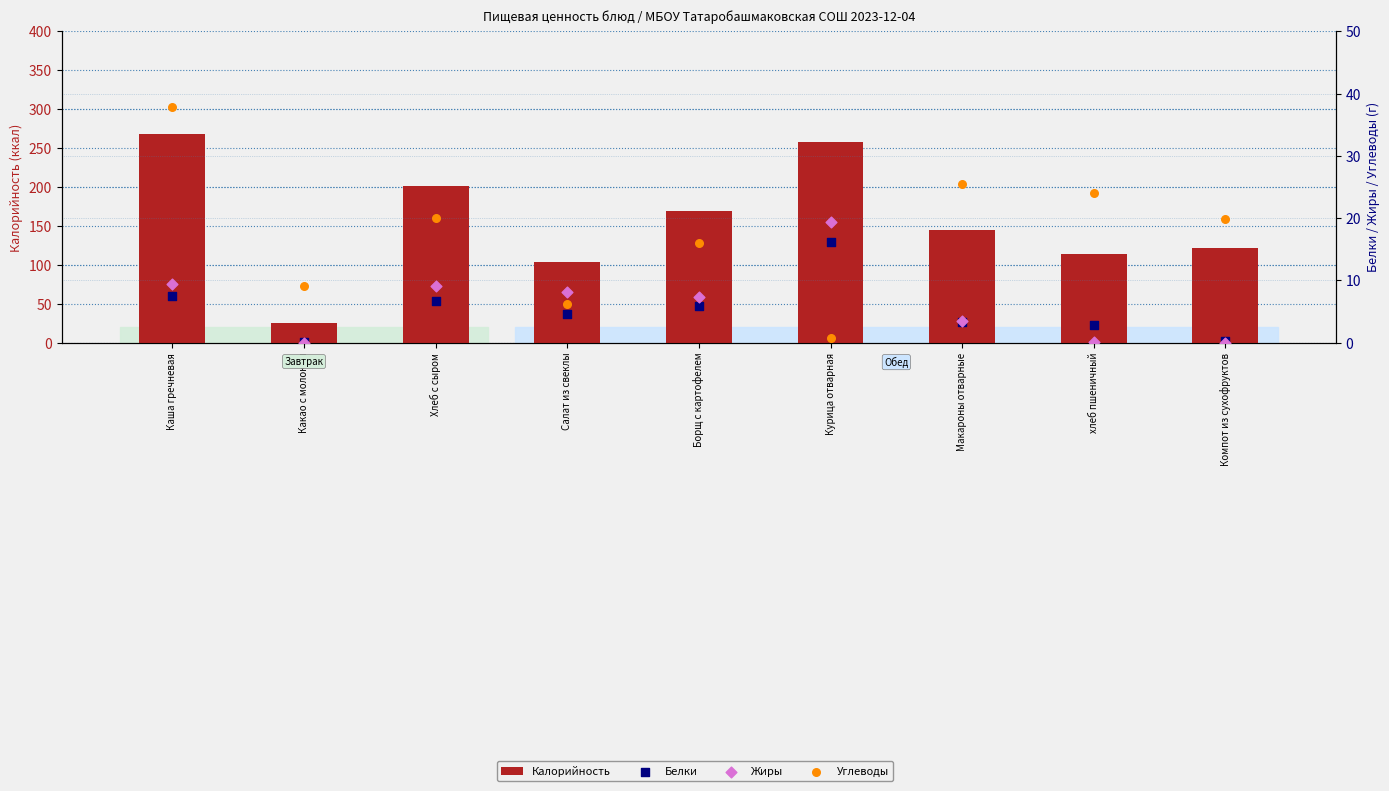

Which series has the largest total across all categories?

Калорийность